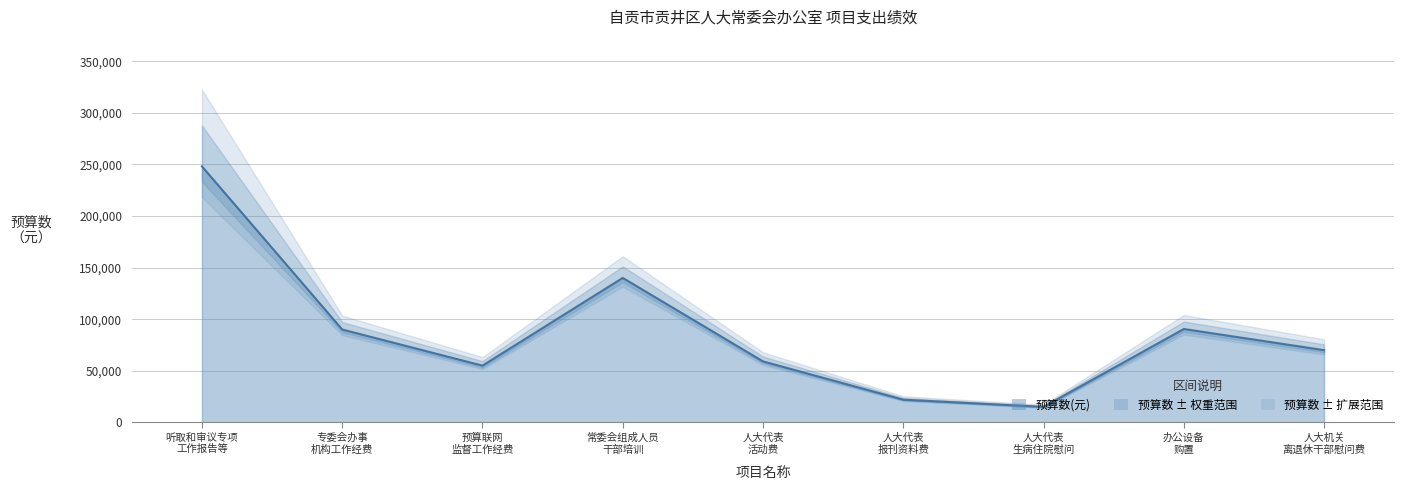

What is the smallest value displayed?

15000